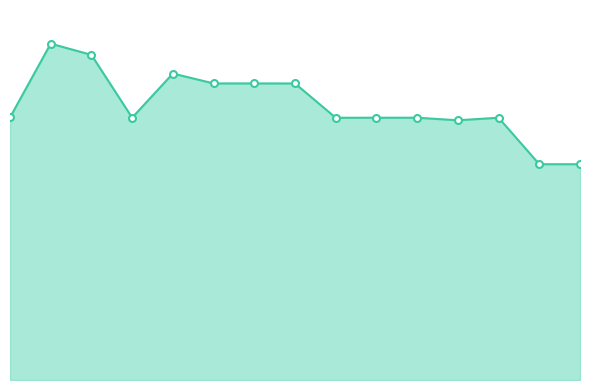

What is the difference between the maximum and minimum values?

78670524